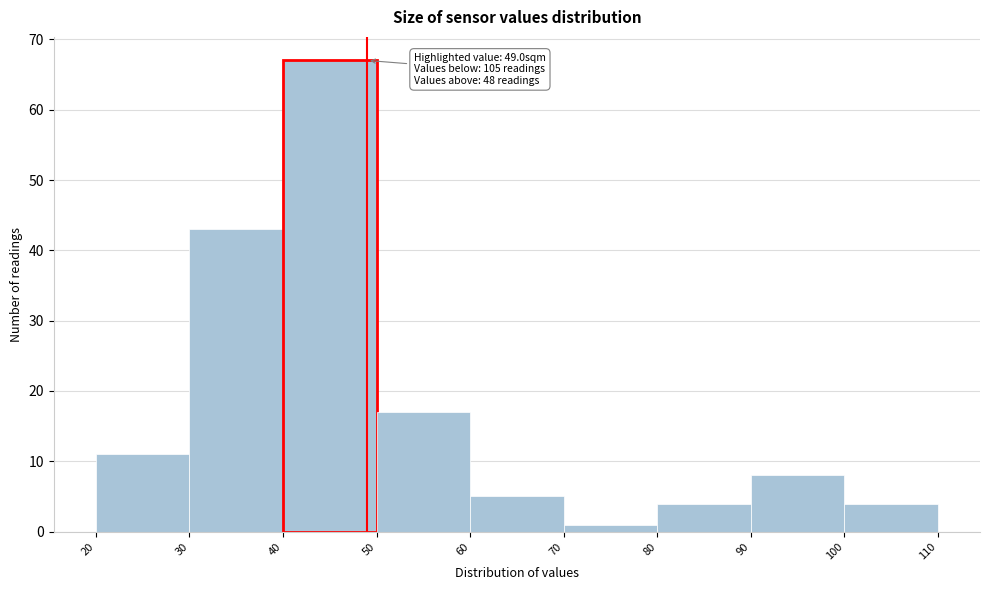

Which range on the x-axis has the tallest bar?

40 to 50